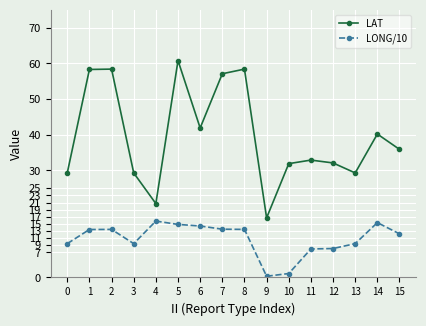

What is the value of the LONG/10 point at the 16th from the left?

12.2